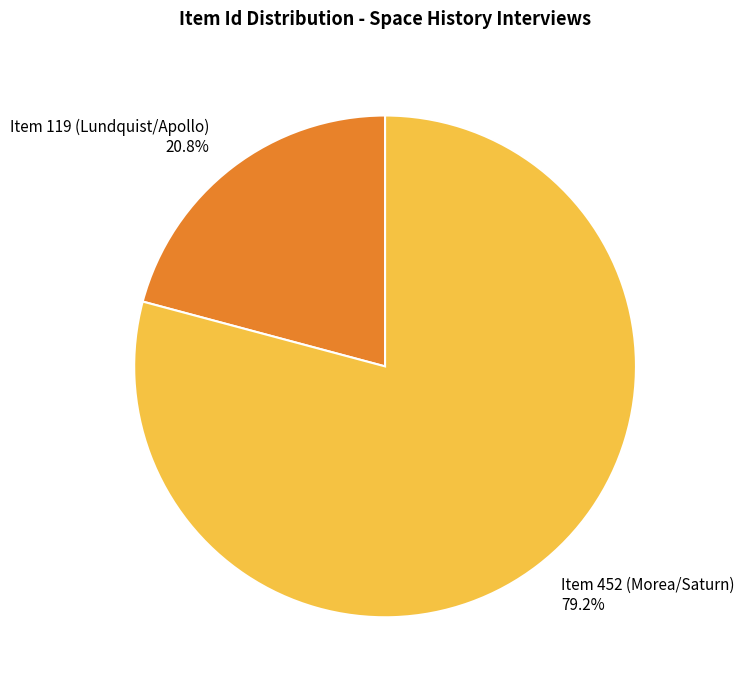

Rank the categories by value from lowest to highest.

Item 119 (Lundquist/Apollo), Item 452 (Morea/Saturn)